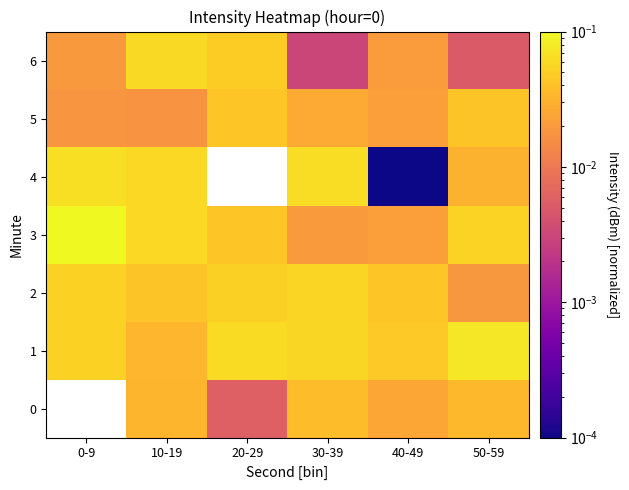

At which label does 2 reach its minimum?

50-59